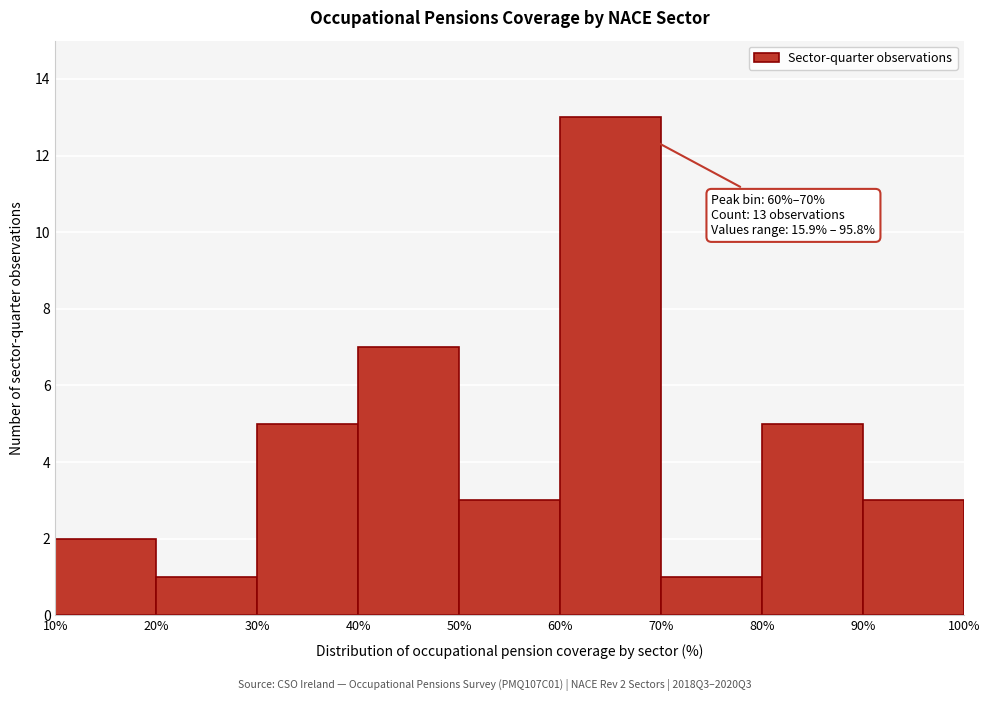

Which range on the x-axis has the tallest bar?

60% to 70%